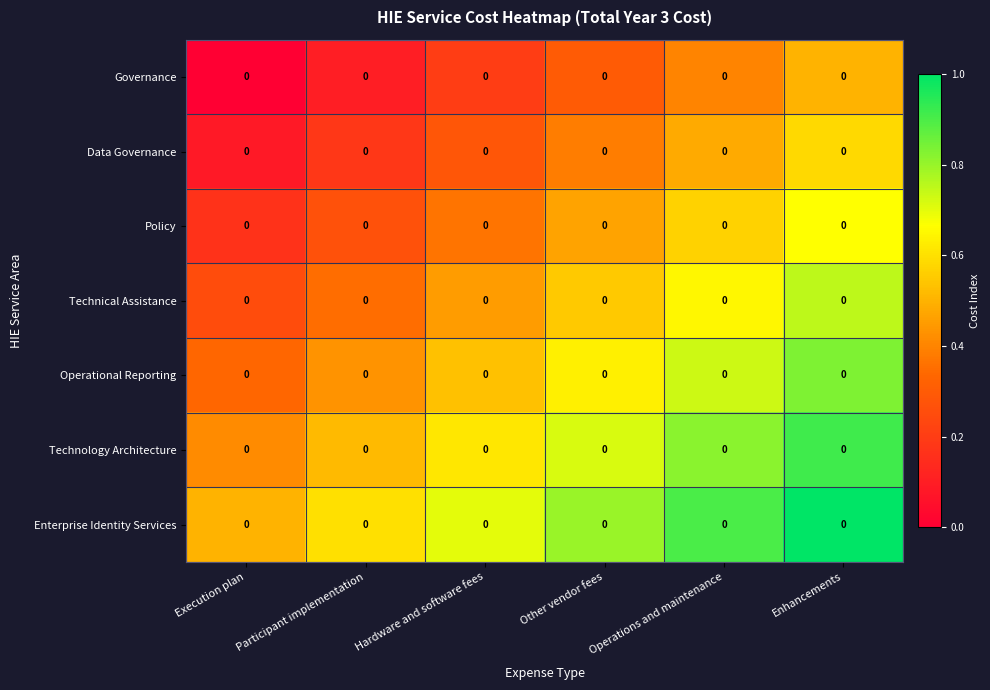

What is the approximate value of Data Governance at Hardware and software fees?

0.3